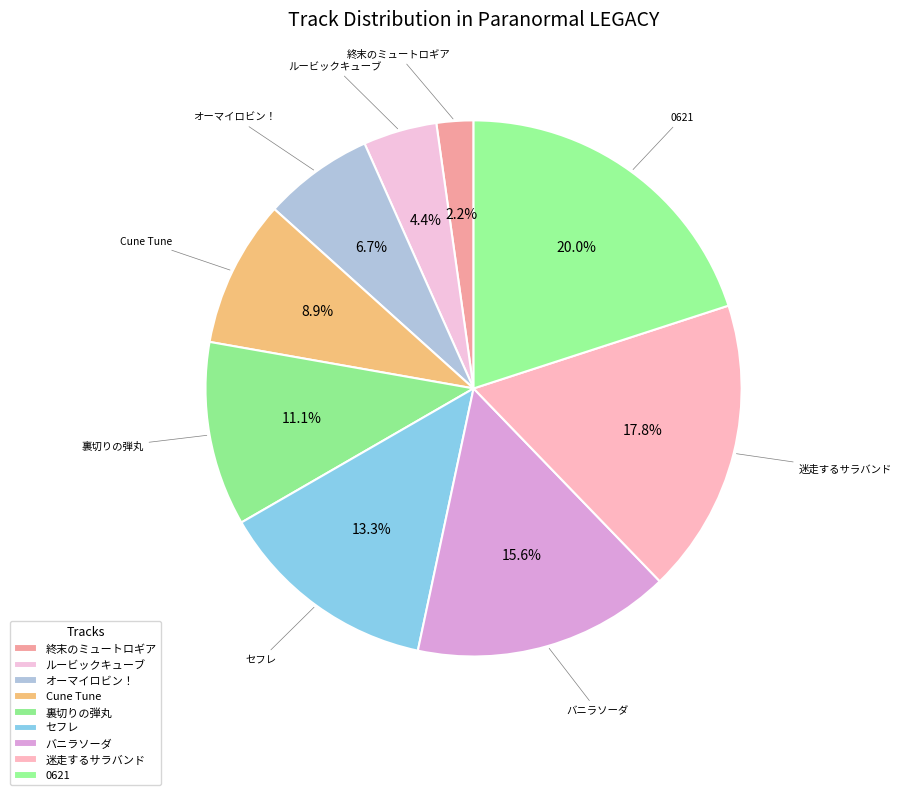

Which has a higher value, 終末のミュートロギア or オーマイロビン！?

オーマイロビン！